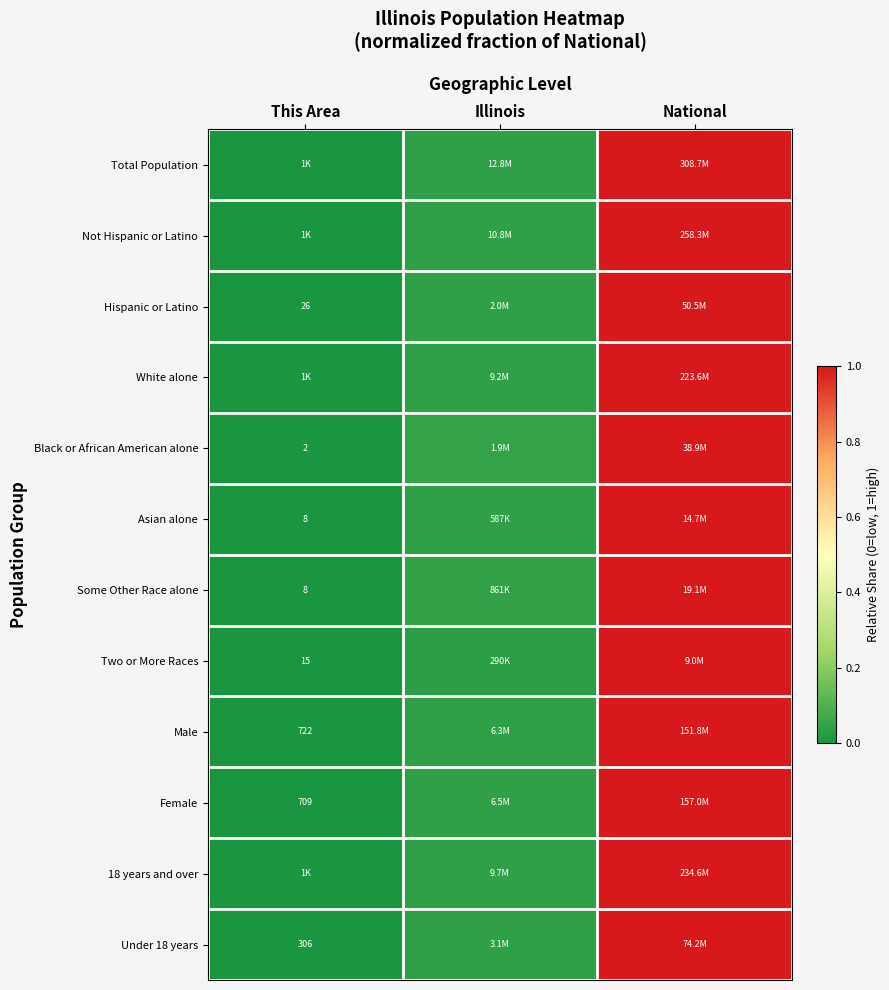

Which category has the lowest value across all series?

This Area